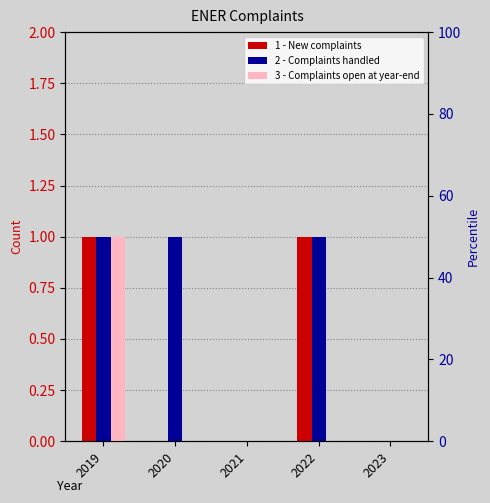

Rank the series by their maximum value, from highest to lowest.

1 - New complaints, 2 - Complaints handled, 3 - Complaints open at year-end